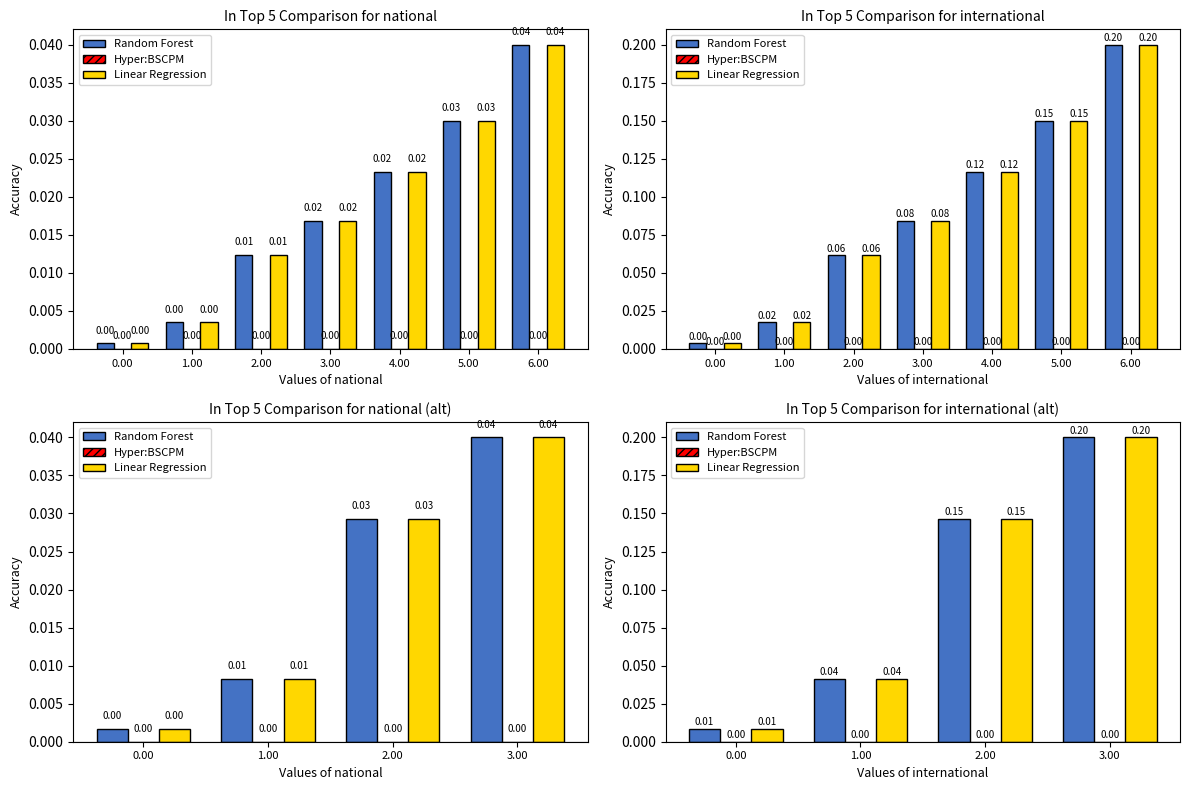

What is the label of the 3rd bar from the right?

1.00